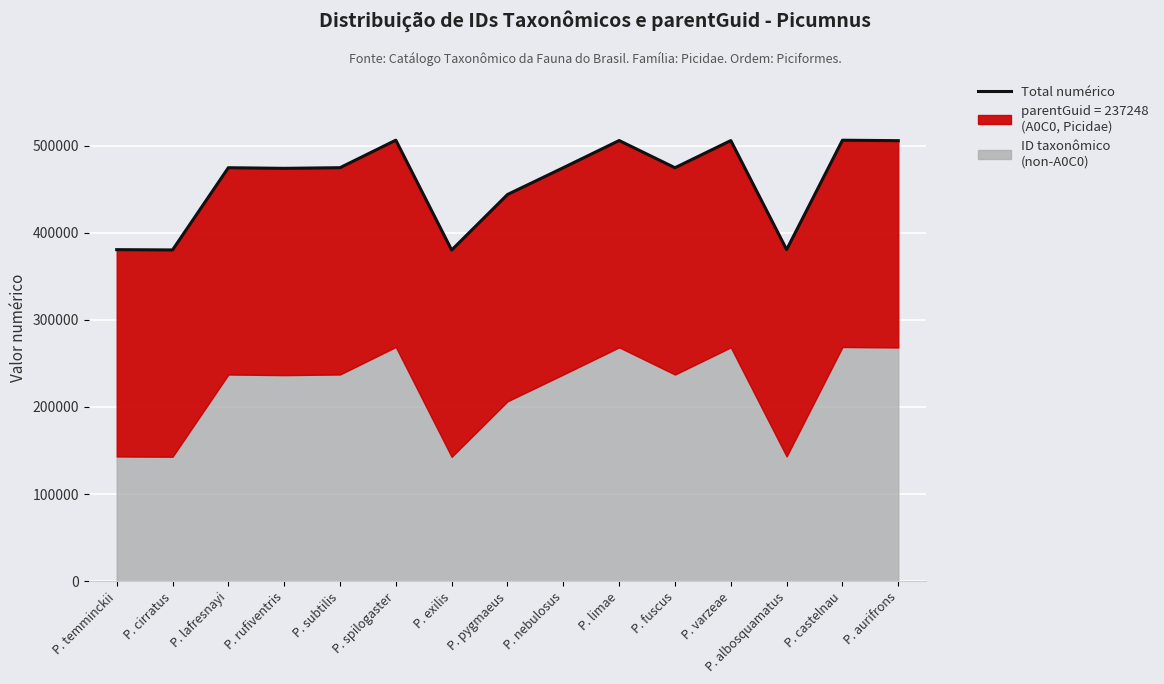

Reading left to right, list all the values displayed in this chart.

P. temminckii=380510	P. cirratus=380181	P. lafresnayi=474527	P. rufiventris=473809	P. subtilis=474550	P. spilogaster=506133	P. exilis=380044	P. pygmaeus=443778	P. nebulosus=474540	P. limae=505714	P. fuscus=474493	P. varzeae=505683	P. albosquamatus=380536	P. castelnau=506091	P. aurifrons=505554